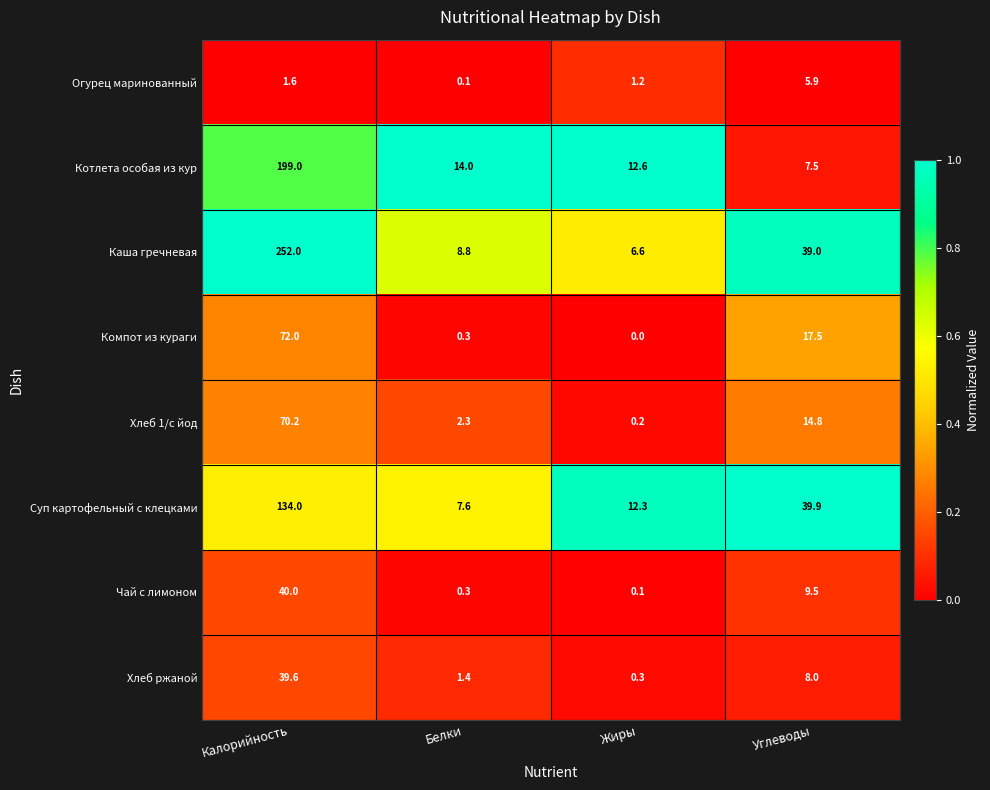

Rank the series by their maximum value, from highest to lowest.

Каша гречневая, Котлета особая из кур, Суп картофельный с клецками, Компот из кураги, Хлеб 1/с йод, Чай с лимоном, Хлеб ржаной, Огурец маринованный